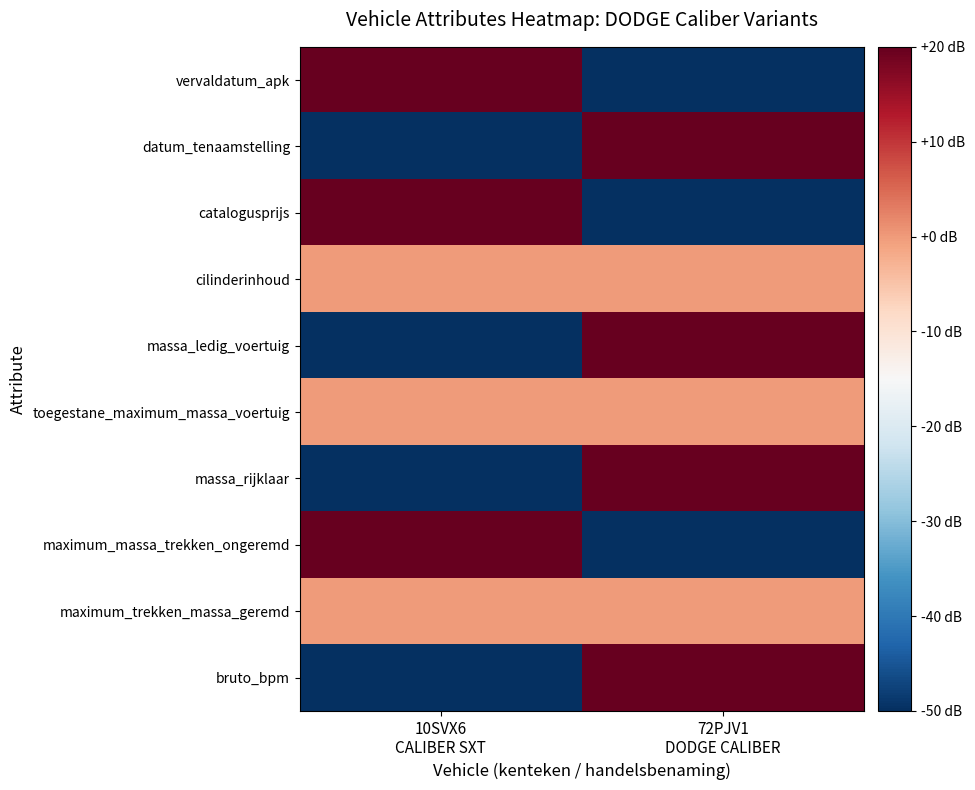

Which label corresponds to the largest value in the chart?

10SVX6
CALIBER SXT